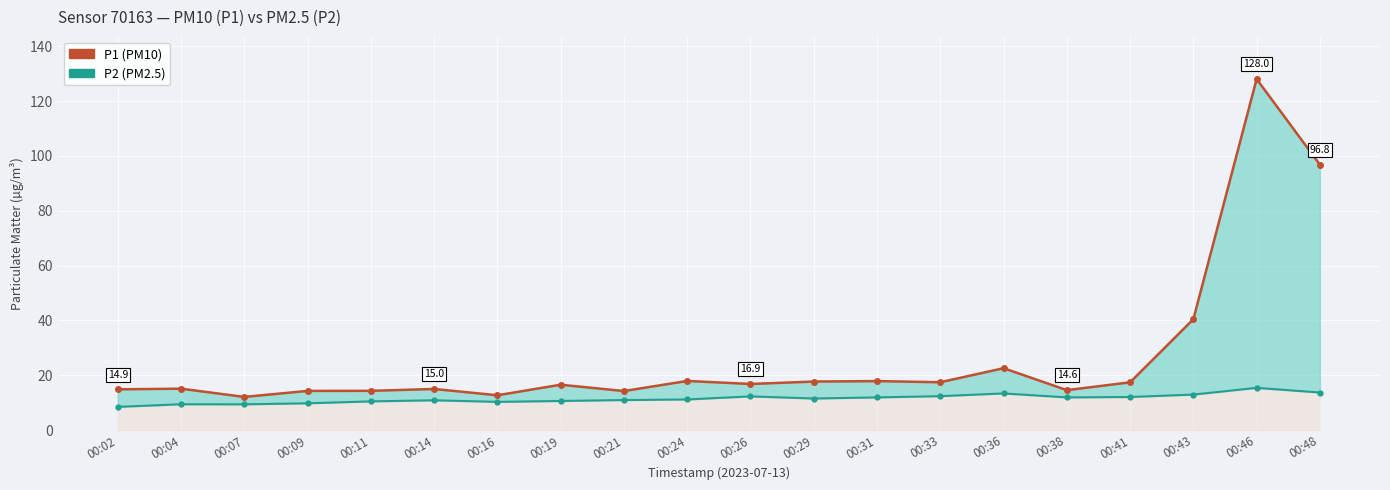

True or false: P1 (PM10) and P2 (PM2.5) intersect in this chart.

False